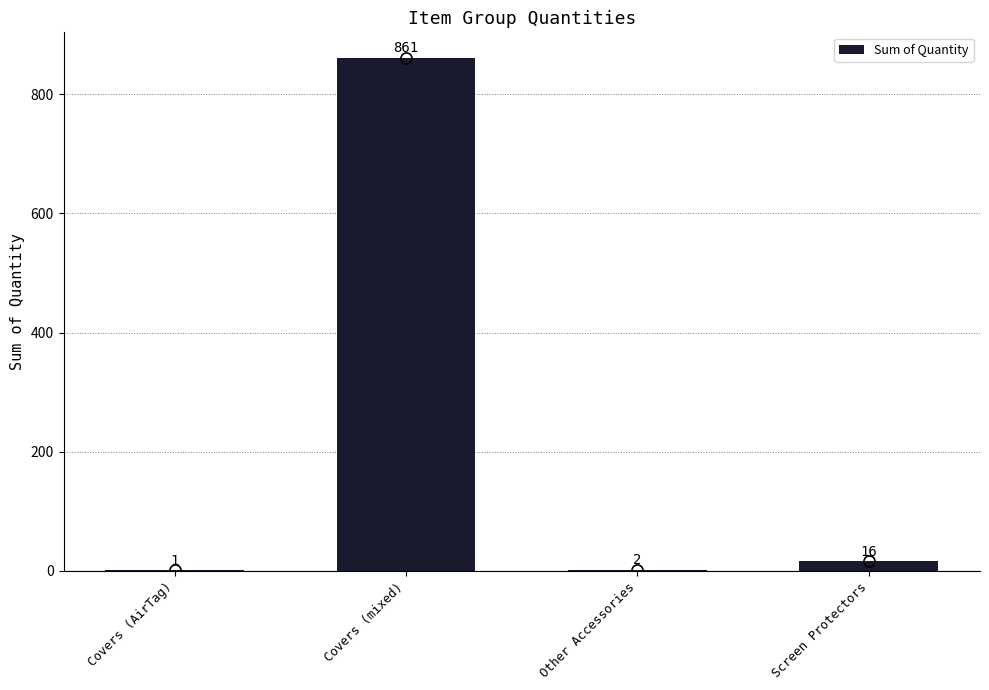

Rank the categories by value from lowest to highest.

Covers (AirTag), Other Accessories, Screen Protectors, Covers (mixed)